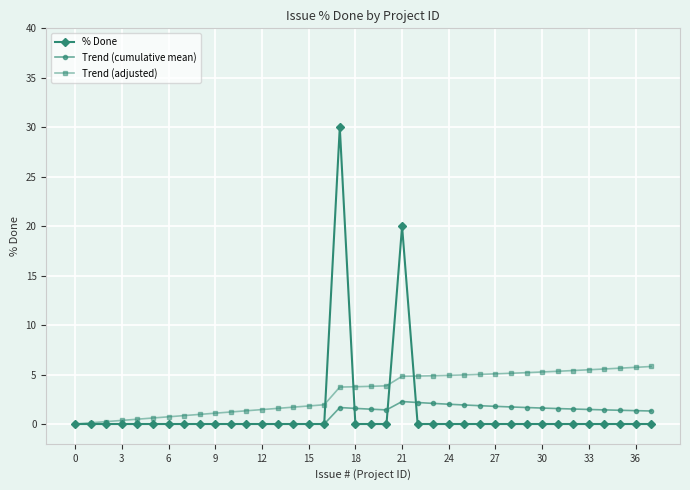

What is the maximum value shown in the chart?

30.0